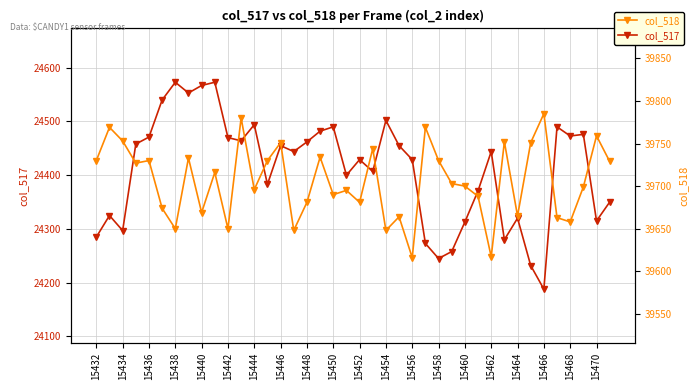

What is the label of the 18th point from the left?

15466